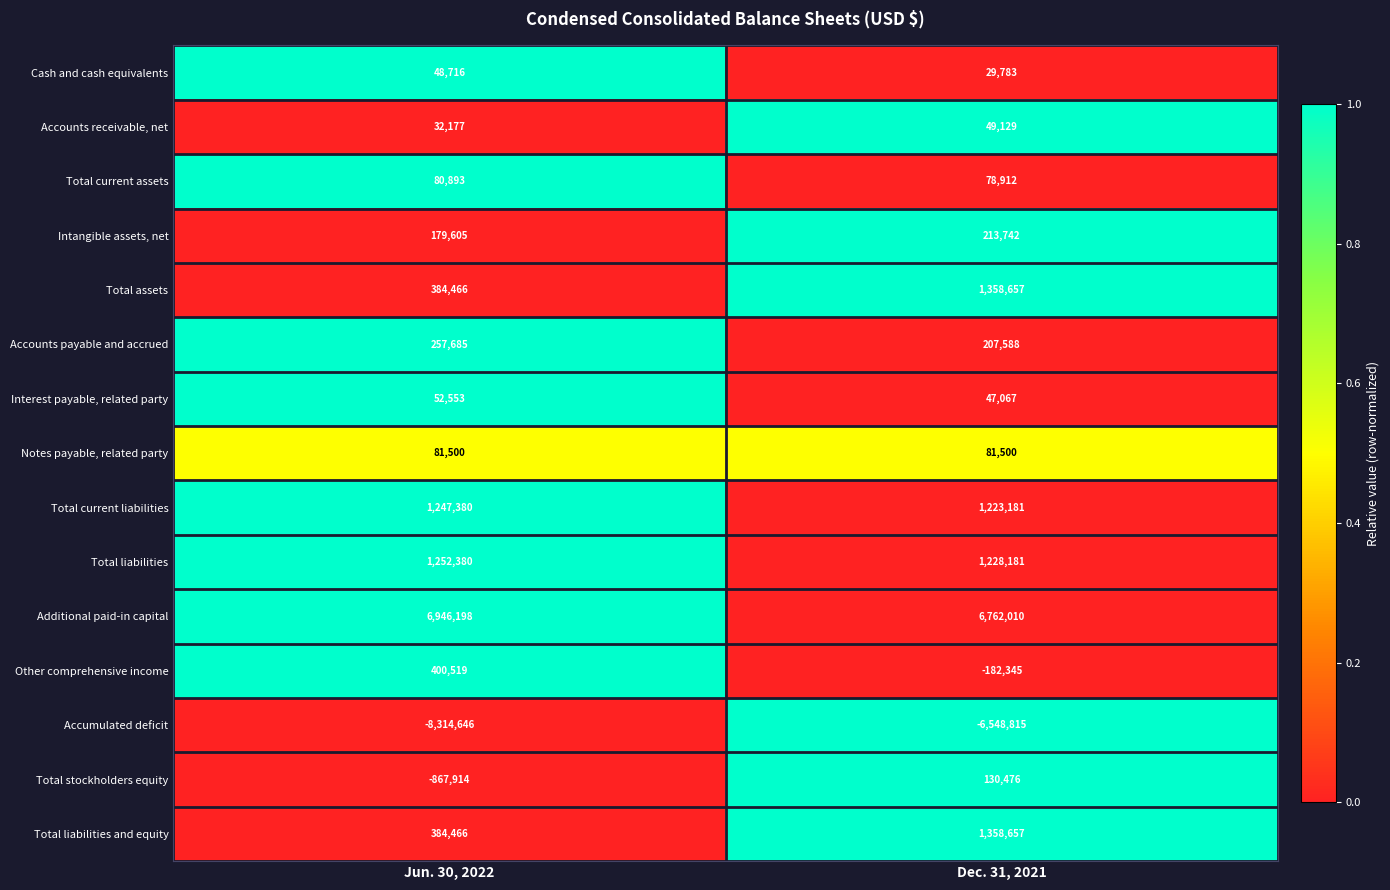

What is the sum of the Additional paid-in capital values at Dec. 31, 2021 and Jun. 30, 2022?

13708208